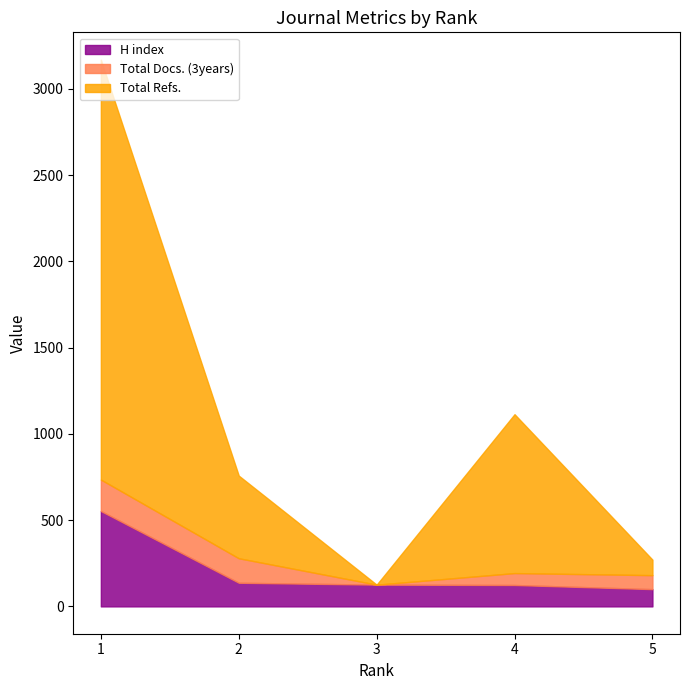

How many data points in H index are above 126?

2